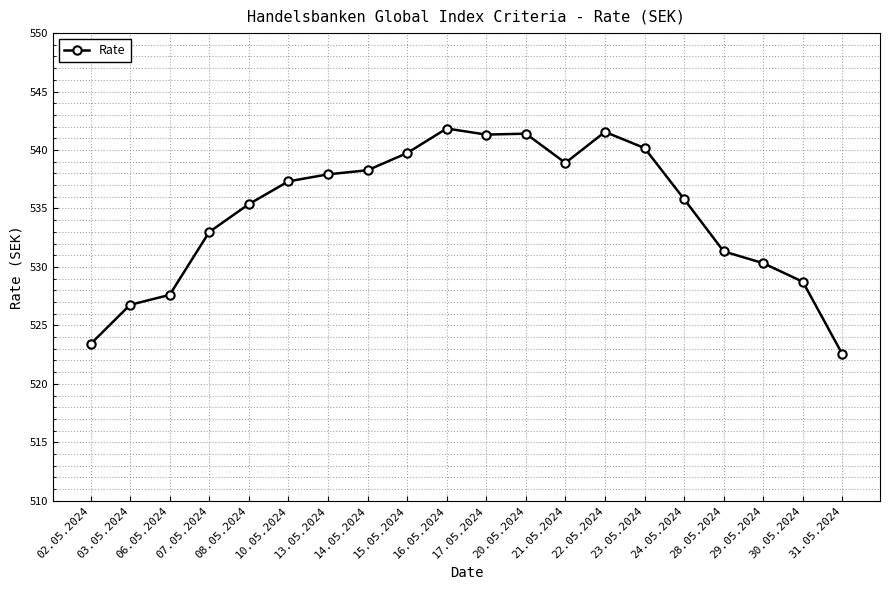

What is the greatest value displayed?

541.8